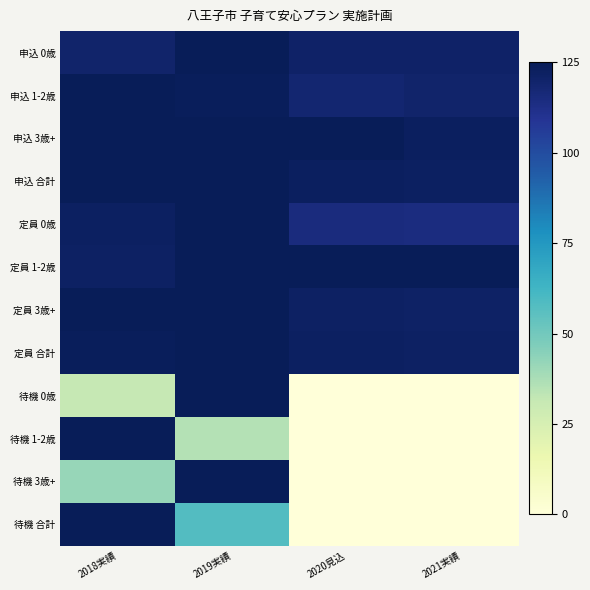

Which series has the largest total across all categories?

申込 3歳+